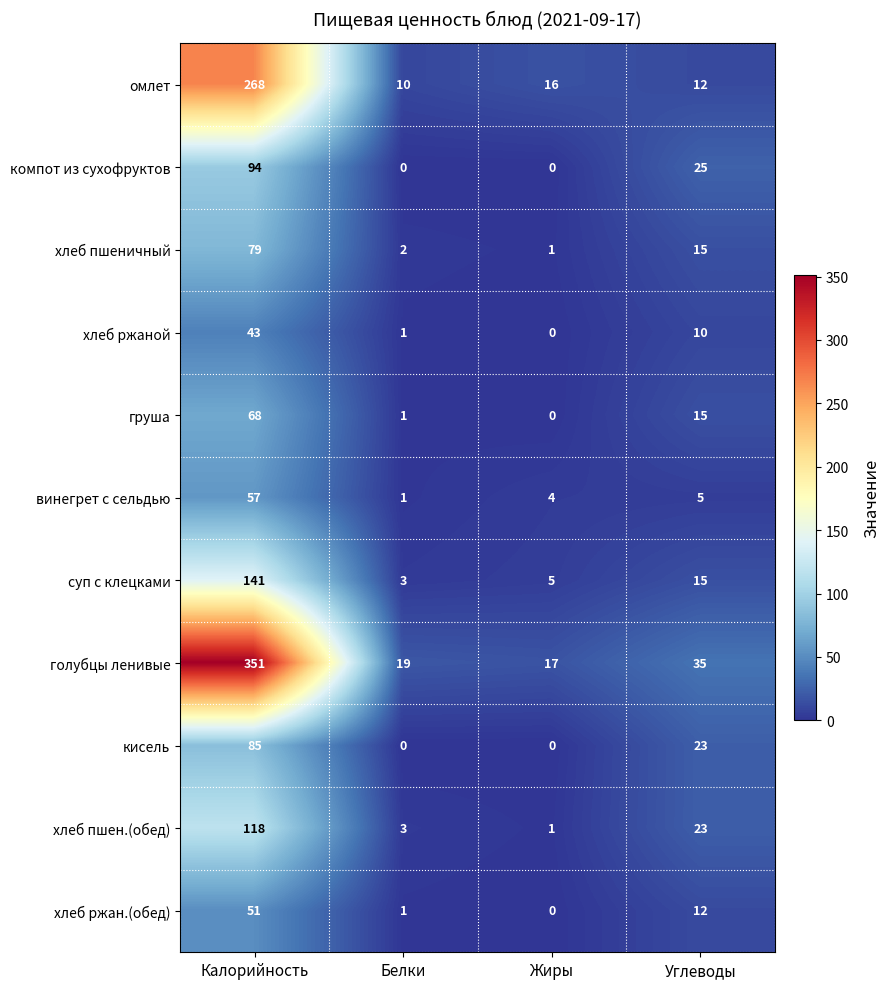

What is the maximum value shown in the chart?

351